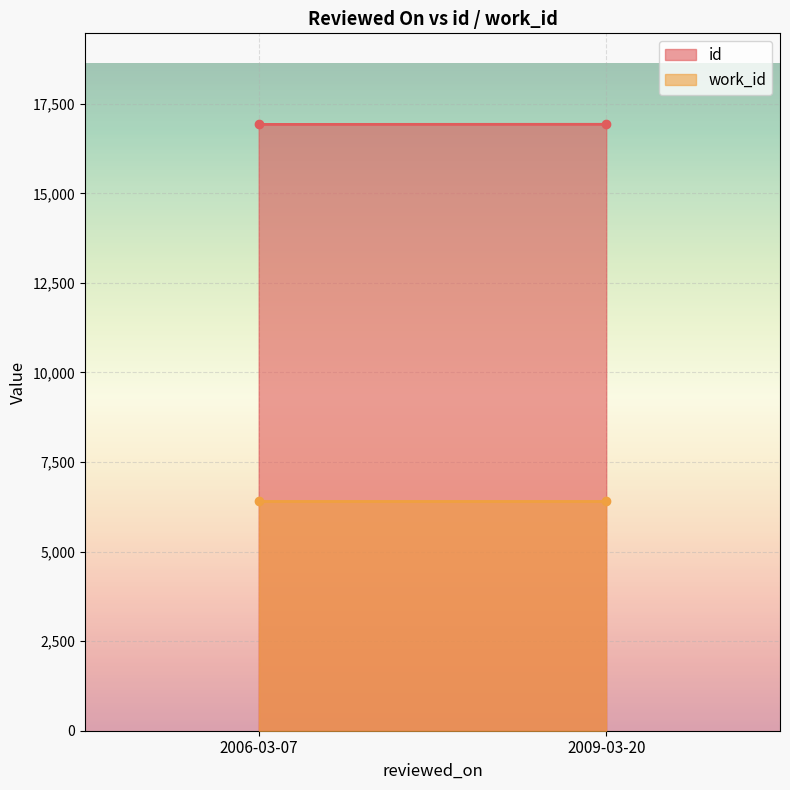

What are all the series names shown in the legend?

id, work_id